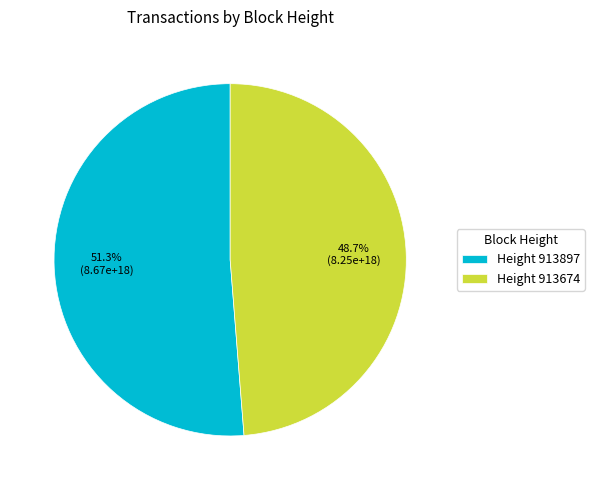

How much of the chart is everything except Height 913674?

51.3%